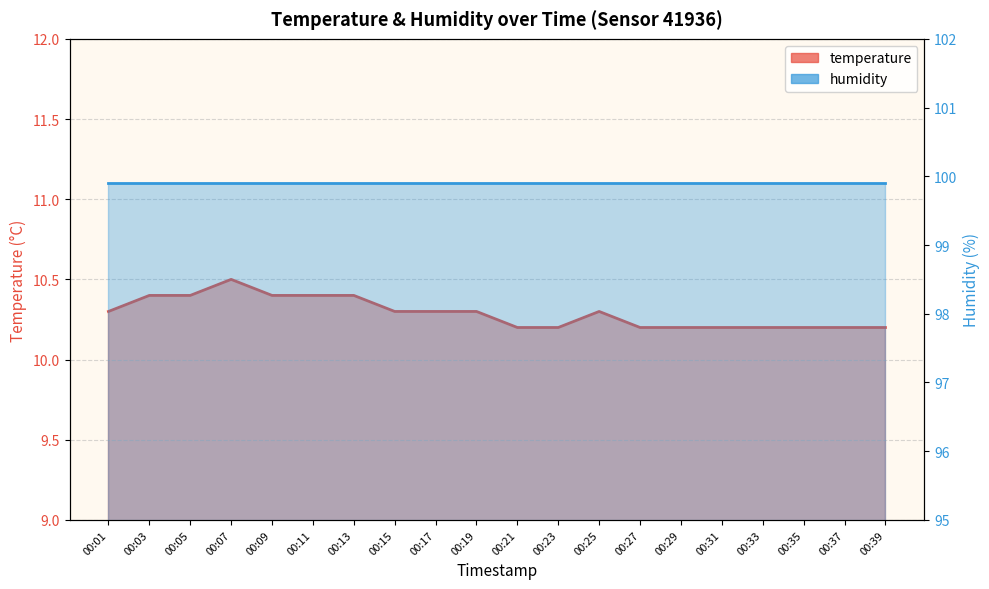

What is the ratio of the value at 00:23 to the value at 00:29?

1.0